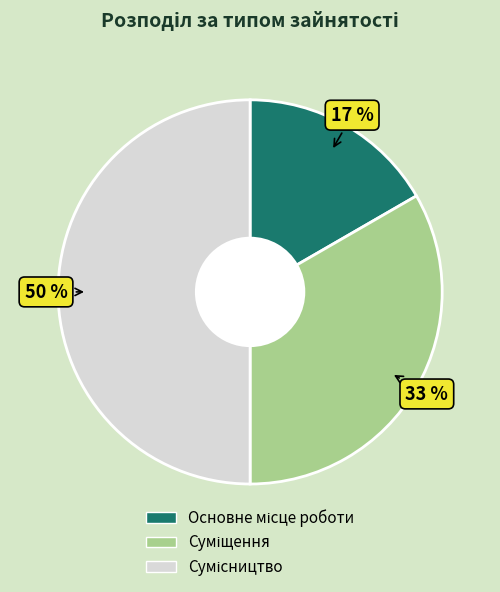

To the nearest percent, what is the average slice percentage?

33%